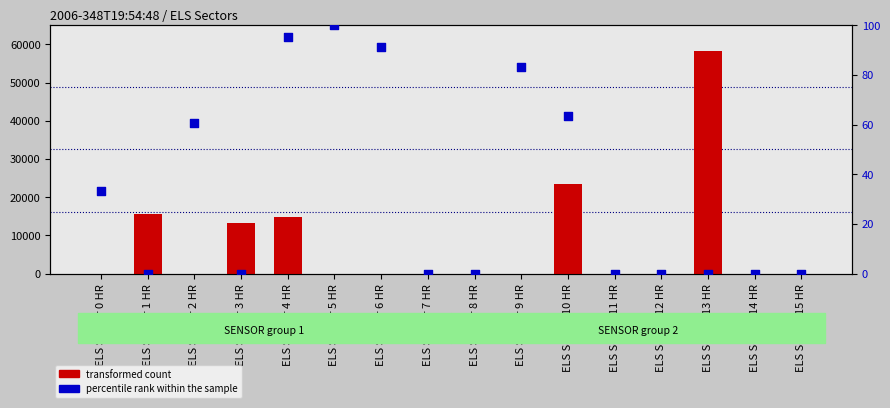

Is the value of percentile rank within the sample at ELS Sector 8 HR greater than the value of transformed count at ELS Sector 3 HR?

No